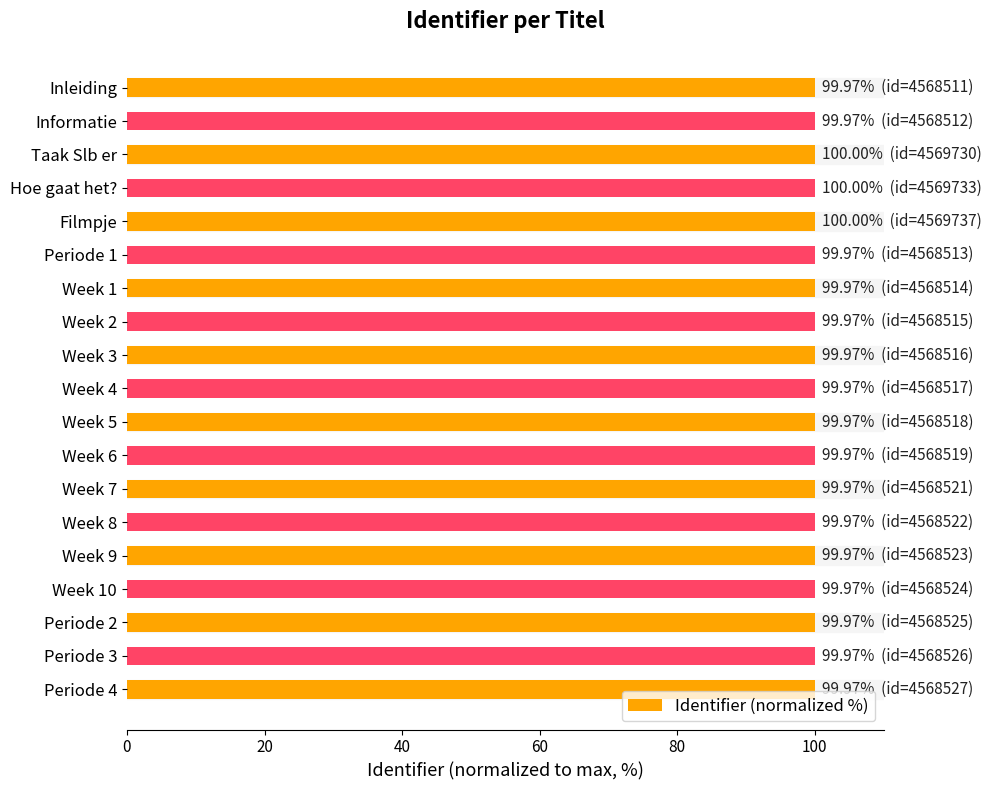

The value at Week 3 is 30.3. True or false?

False